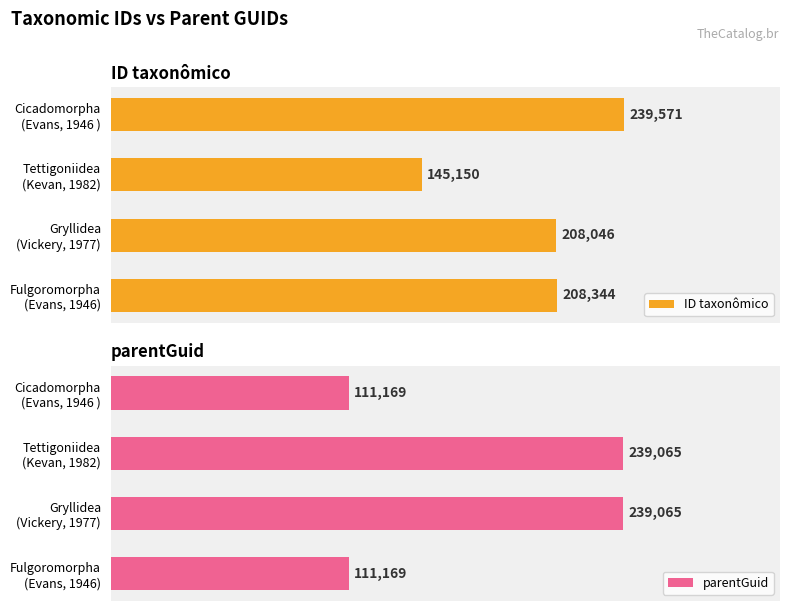

What is the maximum value for parentGuid?

239065